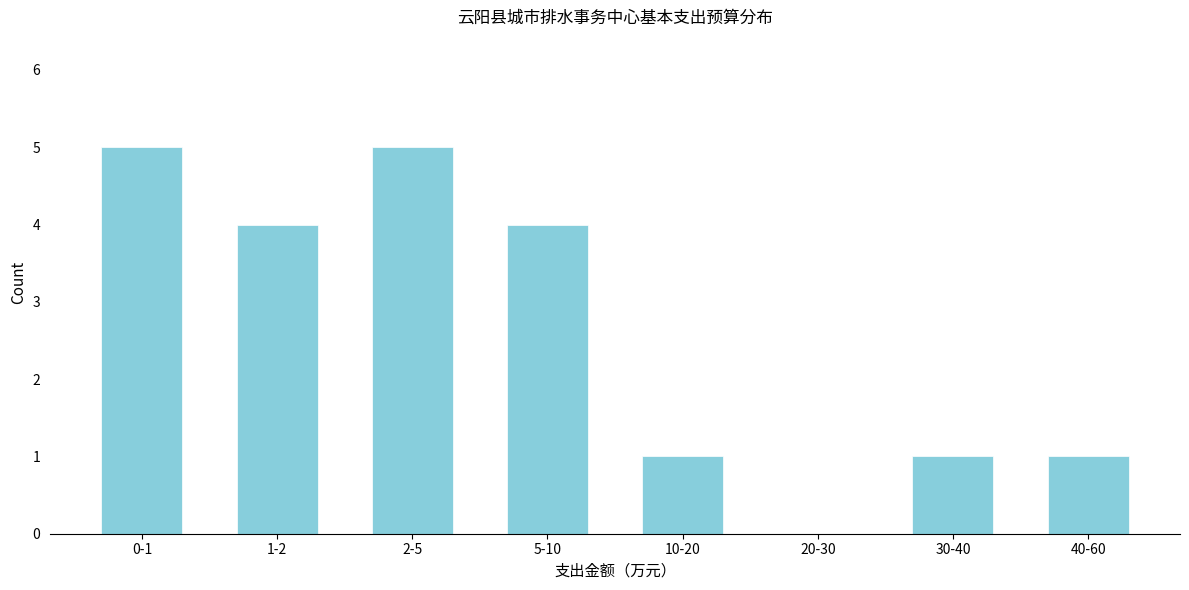

Reading right to left, transcribe all the data shown in this chart.

40-60=1	30-40=1	20-30=0	10-20=1	5-10=4	2-5=5	1-2=4	0-1=5